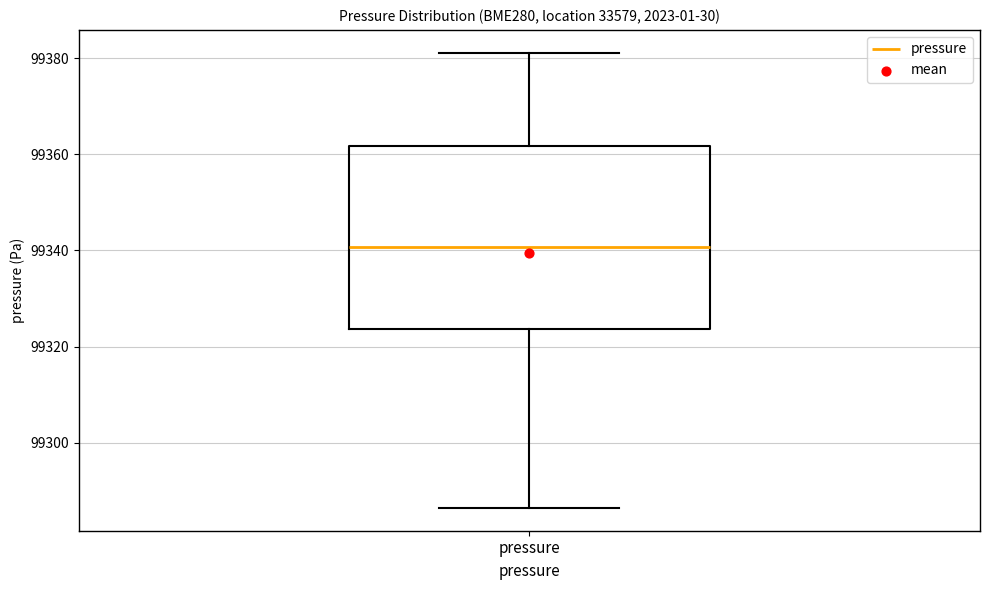

Transcribe this box plot: give where the median line is, the range the box spans, and where the two whiskers end, as read against the y-axis. The values are not printed on the chart, so give them approximately, as read against the axis.

median 99340, box 99324 to 99362, whiskers 99286 to 99382